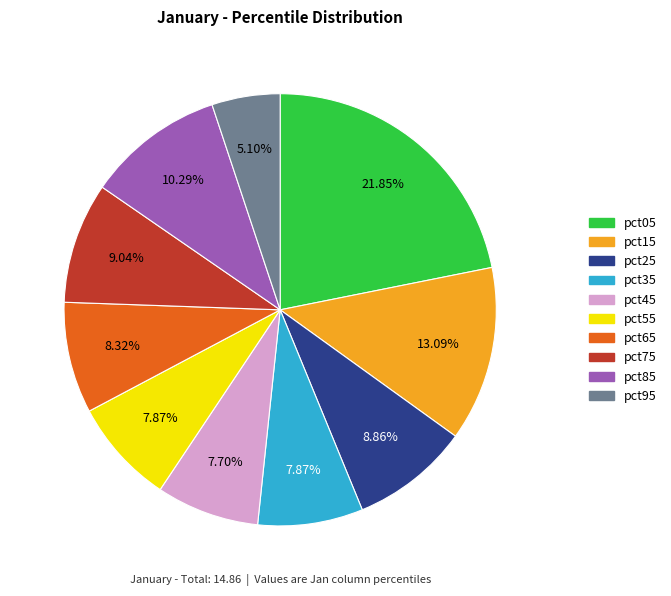

Does any single category account for the majority?

No